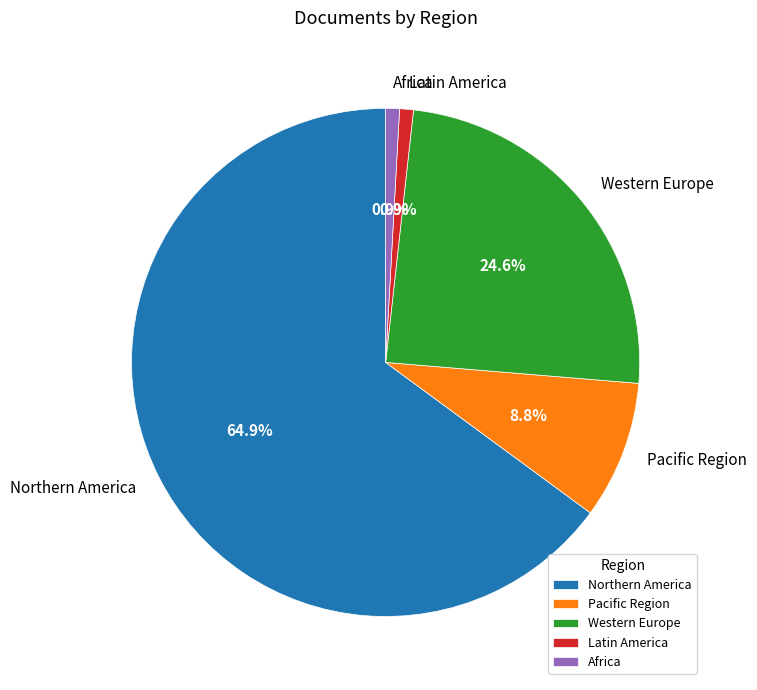

Between Western Europe and Northern America, which is larger?

Northern America